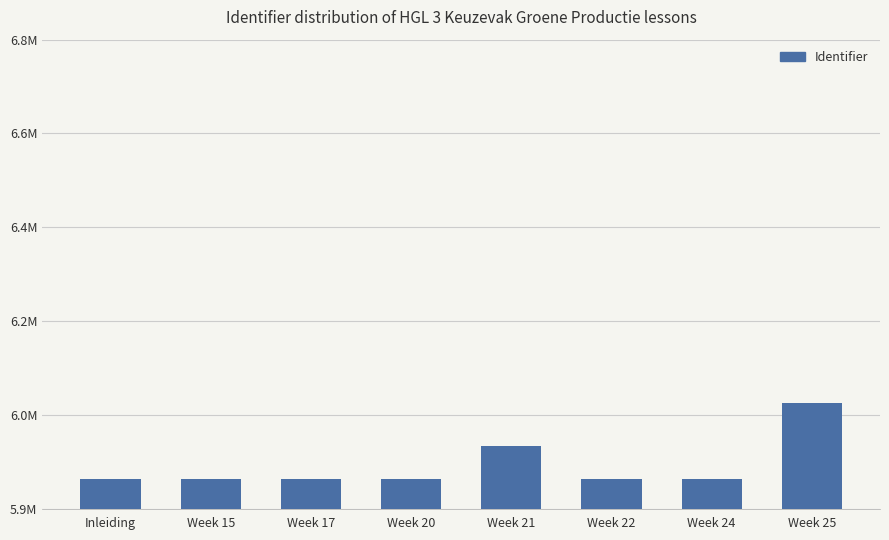

Which category has the highest value across all series?

Week 25